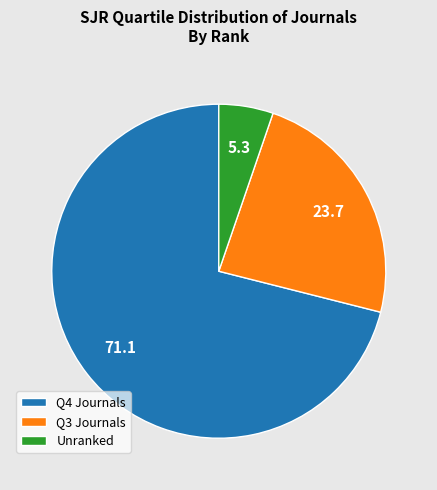

True or false: Unranked accounts for 5% of the total.

True